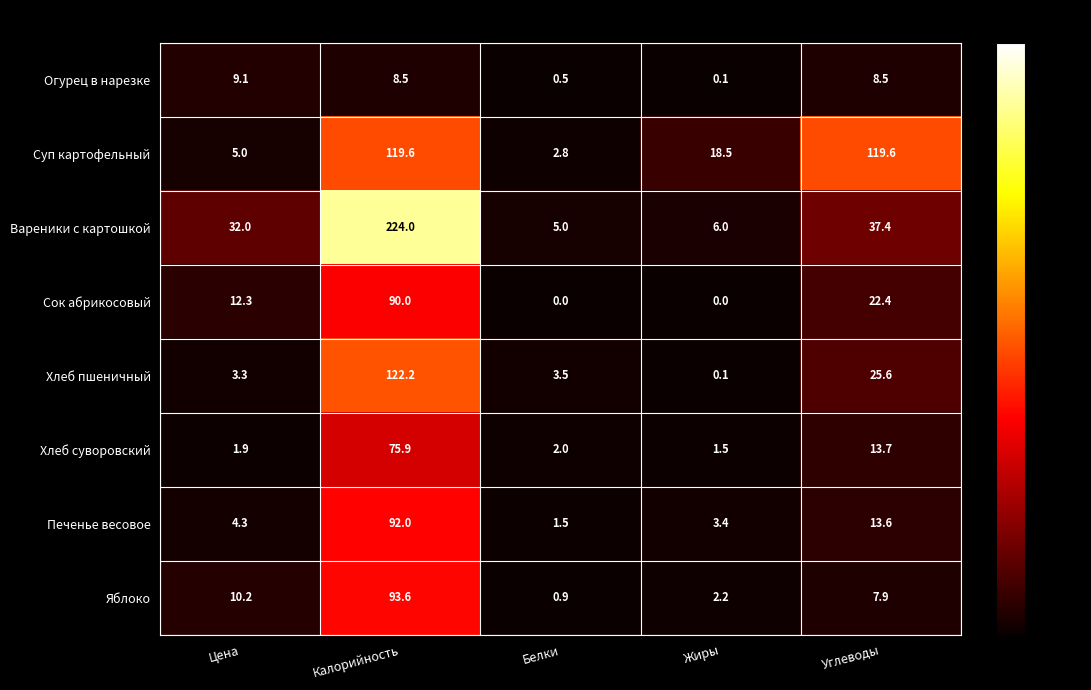

Which series has the widest spread of values?

Вареники с картошкой